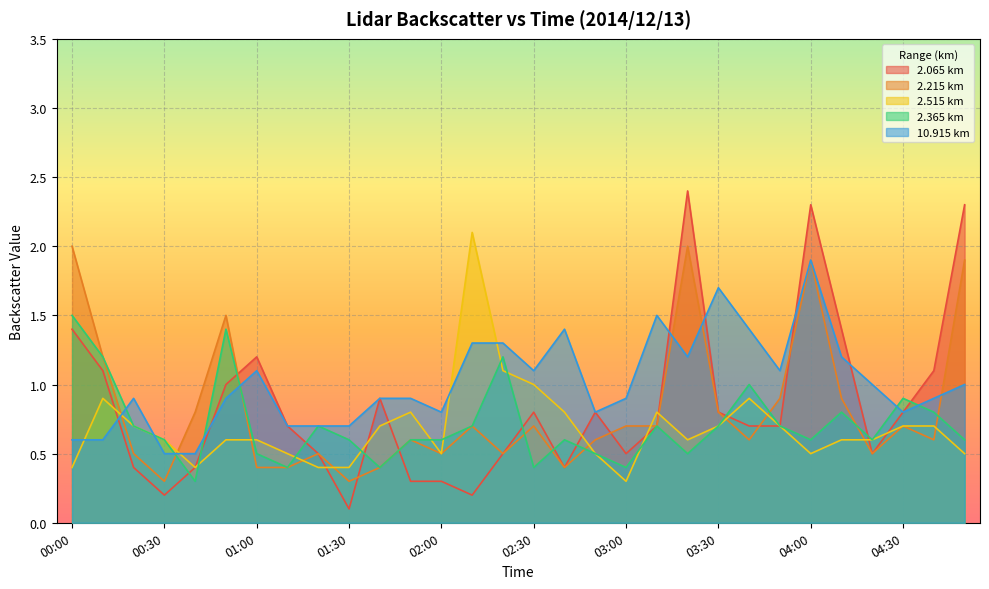

Reading left to right, extract all data points from this chart.

2.065: 00:00=1.4	00:10=1.1	00:20=0.4	00:30=0.2	00:40=0.4	00:50=1.0	01:00=1.2	01:10=0.7	01:20=0.5	01:30=0.1	01:40=0.9	01:50=0.3	02:00=0.3	02:10=0.2	02:20=0.5	02:30=0.8	02:40=0.4	02:50=0.8	03:00=0.5	03:10=0.7	03:20=2.4	03:30=0.8	03:40=0.7	03:50=0.7	04:00=2.3	04:10=1.4	04:20=0.5	04:30=0.8	04:40=1.1	04:50=2.3
2.215: 00:00=2.0	00:10=1.2	00:20=0.5	00:30=0.3	00:40=0.8	00:50=1.5	01:00=0.4	01:10=0.4	01:20=0.5	01:30=0.3	01:40=0.4	01:50=0.6	02:00=0.5	02:10=0.7	02:20=0.5	02:30=0.7	02:40=0.4	02:50=0.6	03:00=0.7	03:10=0.7	03:20=2.0	03:30=0.8	03:40=0.6	03:50=0.9	04:00=1.9	04:10=0.9	04:20=0.5	04:30=0.7	04:40=0.6	04:50=1.9
2.515: 00:00=0.4	00:10=0.9	00:20=0.7	00:30=0.6	00:40=0.4	00:50=0.6	01:00=0.6	01:10=0.5	01:20=0.4	01:30=0.4	01:40=0.7	01:50=0.8	02:00=0.5	02:10=2.1	02:20=1.1	02:30=1.0	02:40=0.8	02:50=0.5	03:00=0.3	03:10=0.8	03:20=0.6	03:30=0.7	03:40=0.9	03:50=0.7	04:00=0.5	04:10=0.6	04:20=0.6	04:30=0.7	04:40=0.7	04:50=0.5
2.365: 00:00=1.5	00:10=1.2	00:20=0.7	00:30=0.6	00:40=0.3	00:50=1.4	01:00=0.5	01:10=0.4	01:20=0.7	01:30=0.6	01:40=0.4	01:50=0.6	02:00=0.6	02:10=0.7	02:20=1.2	02:30=0.4	02:40=0.6	02:50=0.5	03:00=0.4	03:10=0.7	03:20=0.5	03:30=0.7	03:40=1.0	03:50=0.7	04:00=0.6	04:10=0.8	04:20=0.6	04:30=0.9	04:40=0.8	04:50=0.6
10.915: 00:00=0.6	00:10=0.6	00:20=0.9	00:30=0.5	00:40=0.5	00:50=0.9	01:00=1.1	01:10=0.7	01:20=0.7	01:30=0.7	01:40=0.9	01:50=0.9	02:00=0.8	02:10=1.3	02:20=1.3	02:30=1.1	02:40=1.4	02:50=0.8	03:00=0.9	03:10=1.5	03:20=1.2	03:30=1.7	03:40=1.4	03:50=1.1	04:00=1.9	04:10=1.2	04:20=1.0	04:30=0.8	04:40=0.9	04:50=1.0